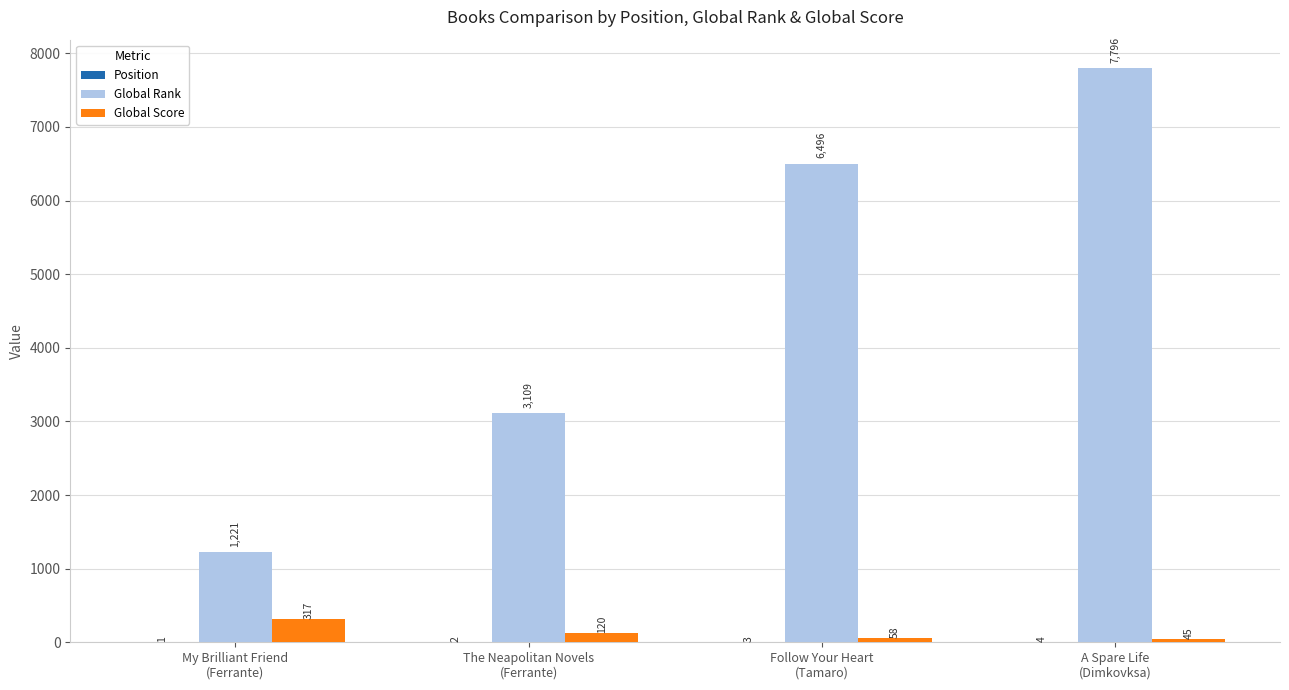

Which series changed the most between My Brilliant Friend
(Ferrante) and A Spare Life
(Dimkovksa)?

Global Rank